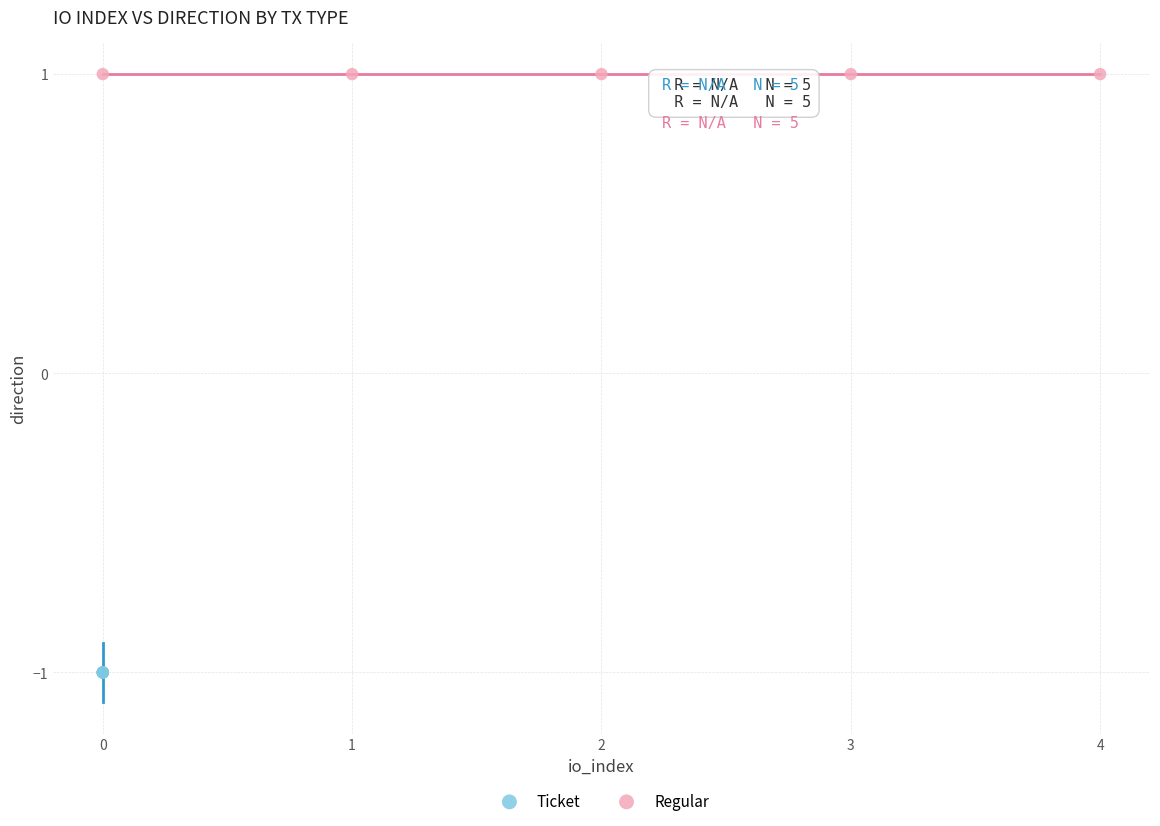

Which series reaches the minimum Y coordinate?

Ticket